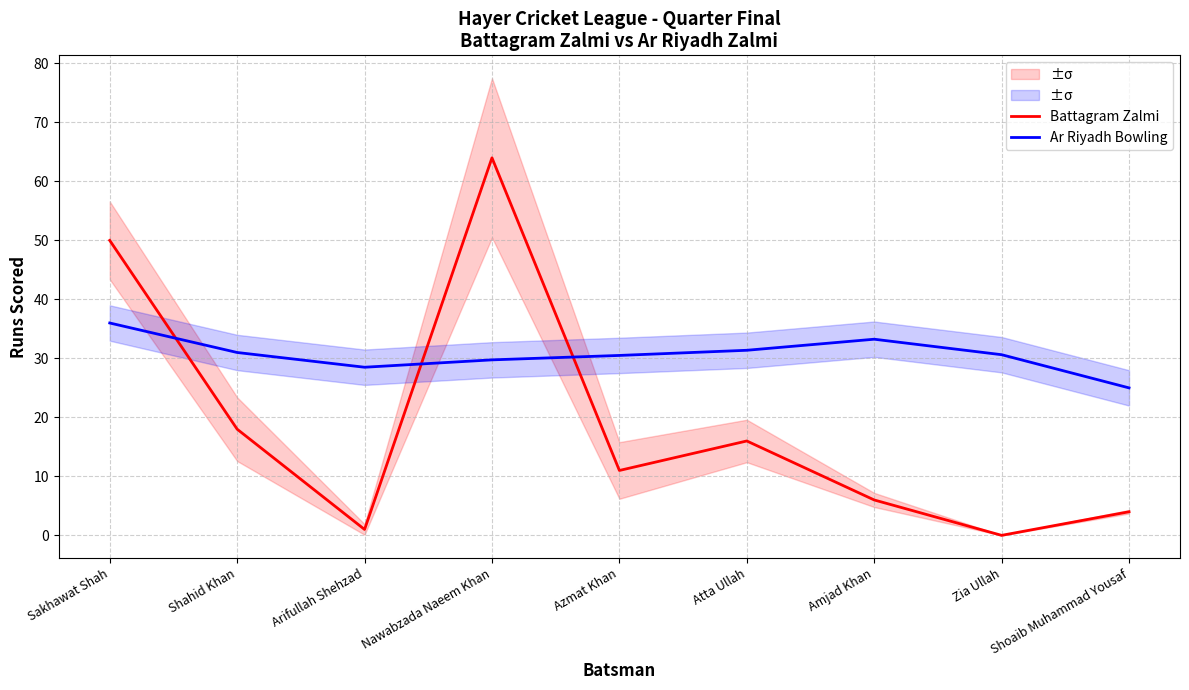

In Ar Riyadh Bowling, how many points are higher than both neighbors (excluding endpoints)?

1